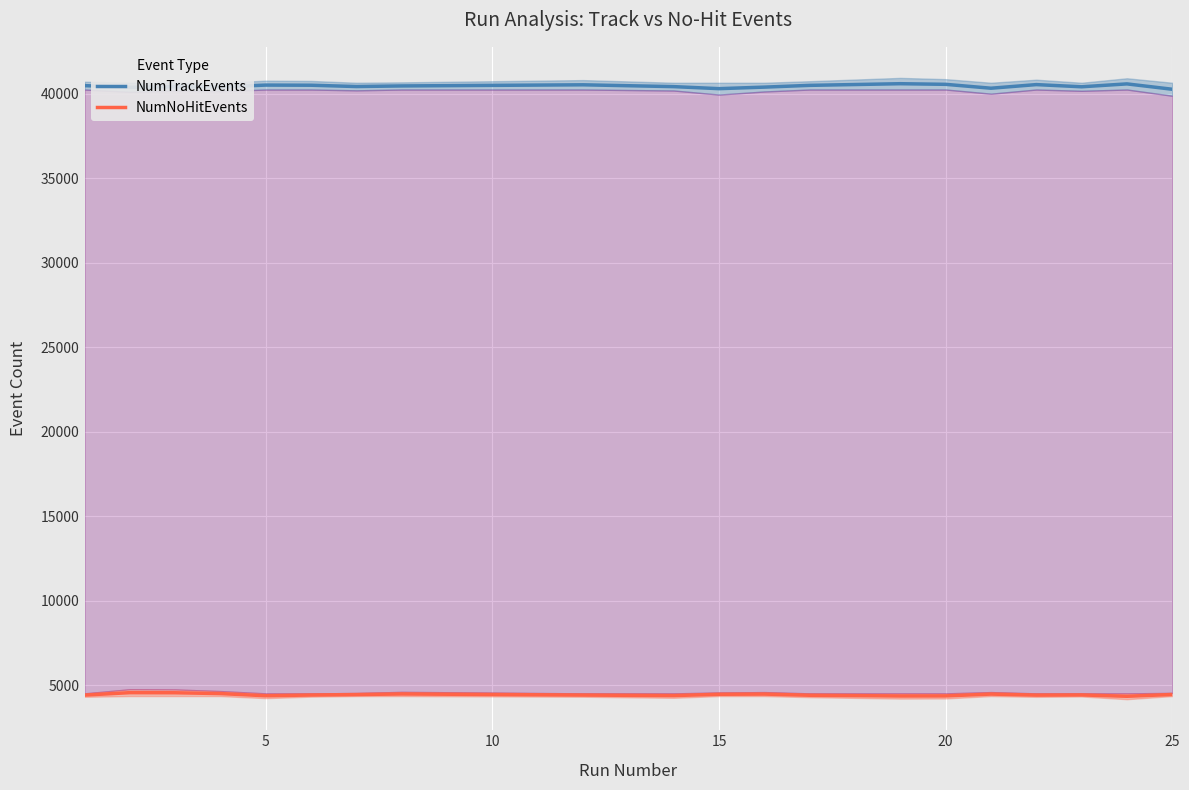

True or false: NumNoHitEvents and NumTrackEvents intersect in this chart.

False